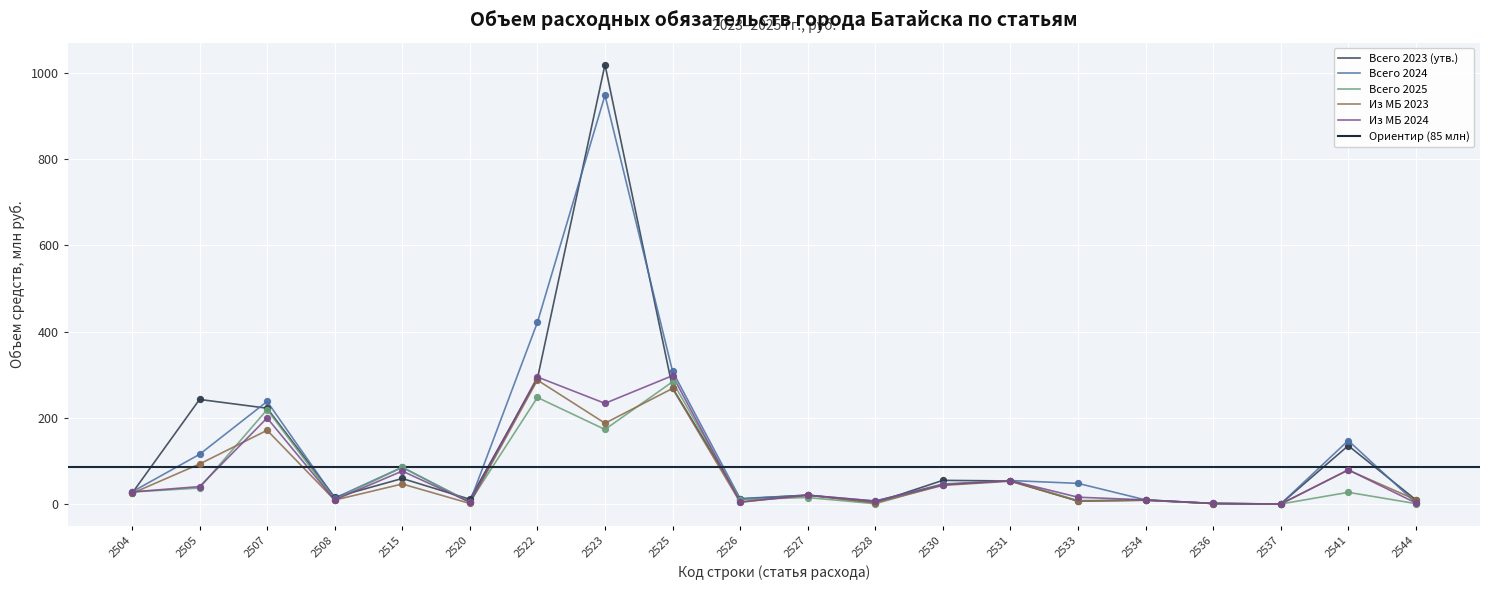

What is the total value across all series at 2526?

43.5